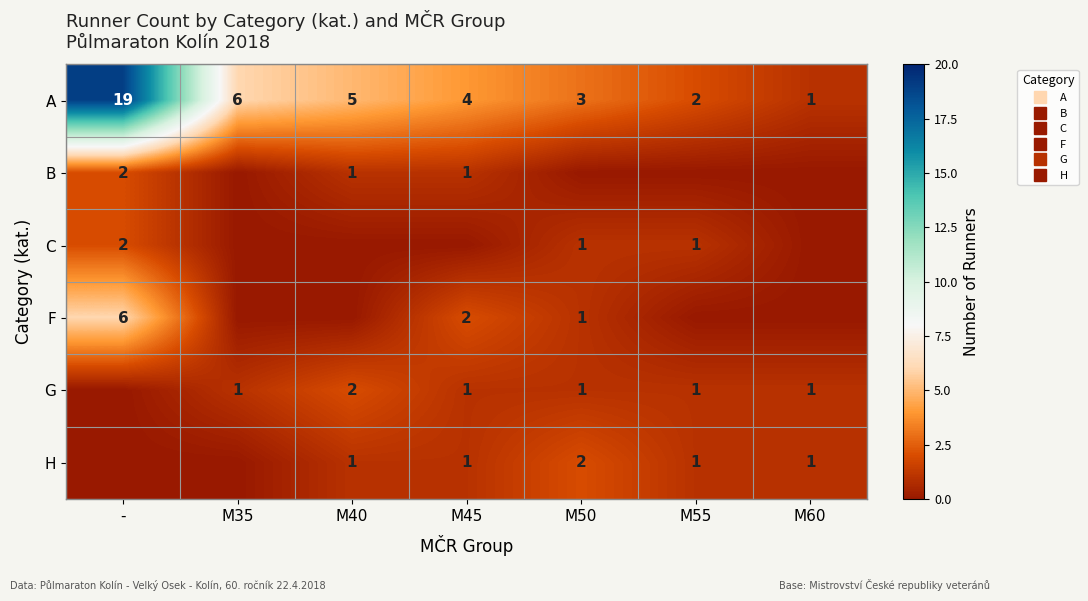

Which series has the largest total across all categories?

A